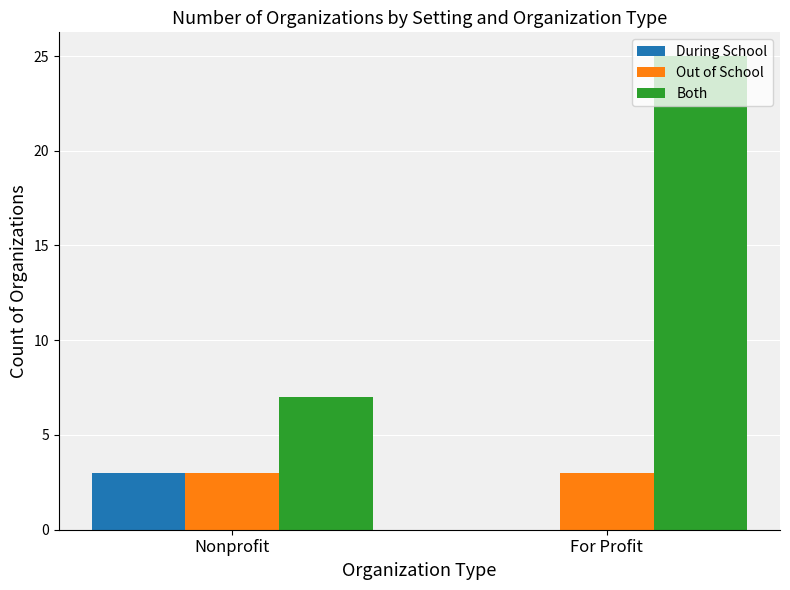

The Both series shows 7 at Nonprofit. True or false?

True